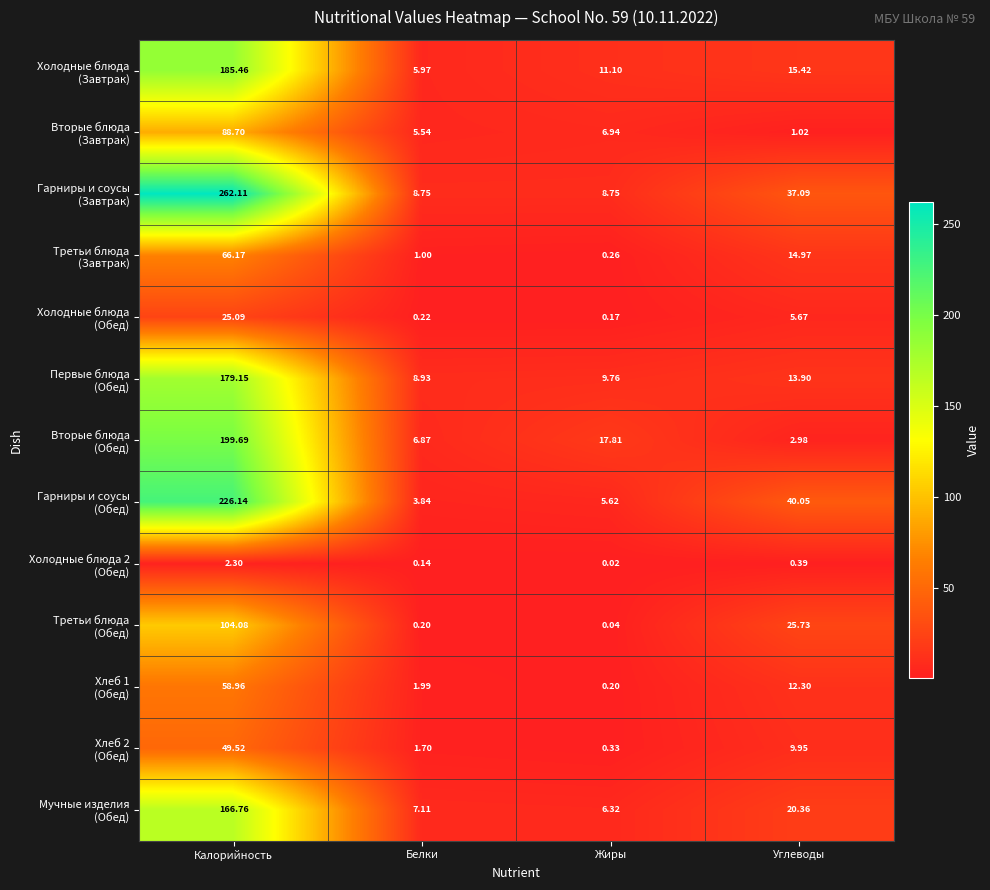

Which category has the lowest value across all series?

Жиры